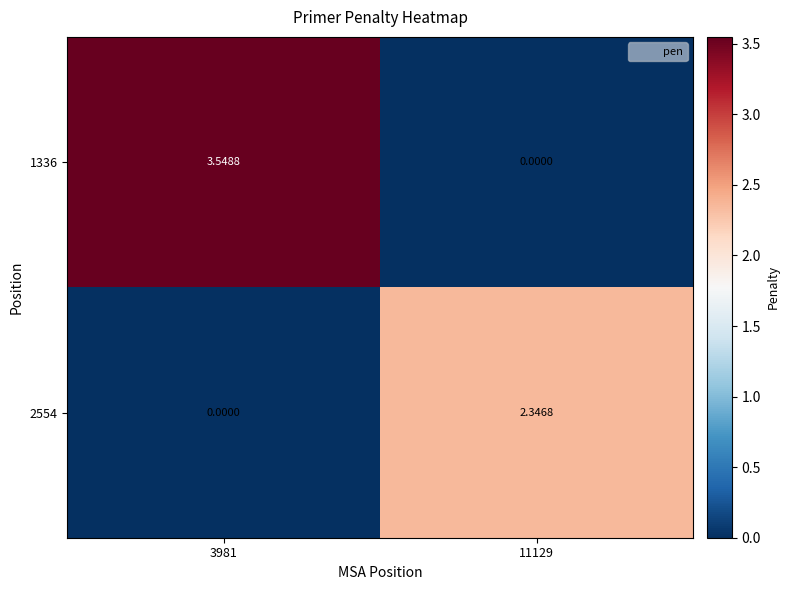

Is the value of 2554 at 3981 greater than the value of 1336 at 3981?

No